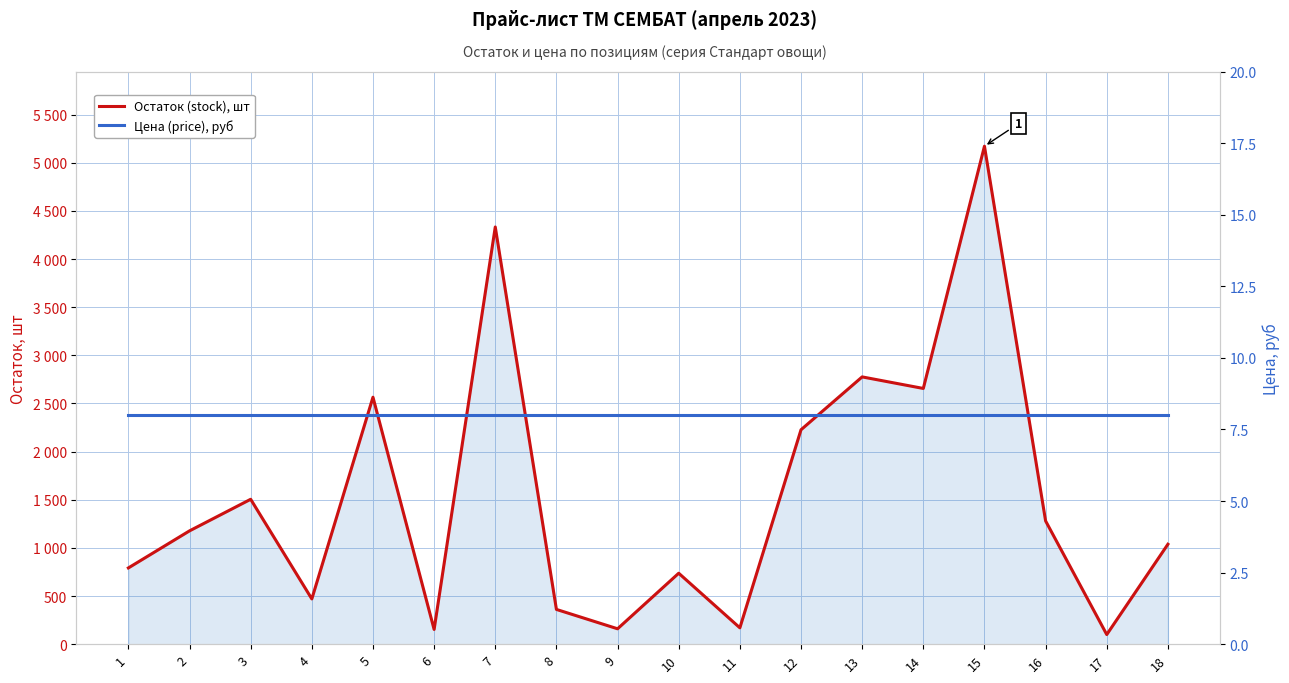

Which series has the largest total across all categories?

Остаток (stock), шт